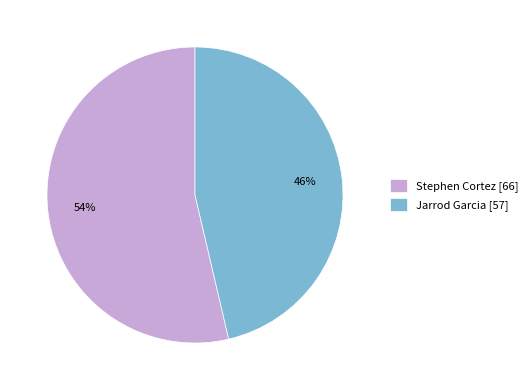

Rank the categories by value from highest to lowest.

Stephen Cortez, Jarrod Garcia